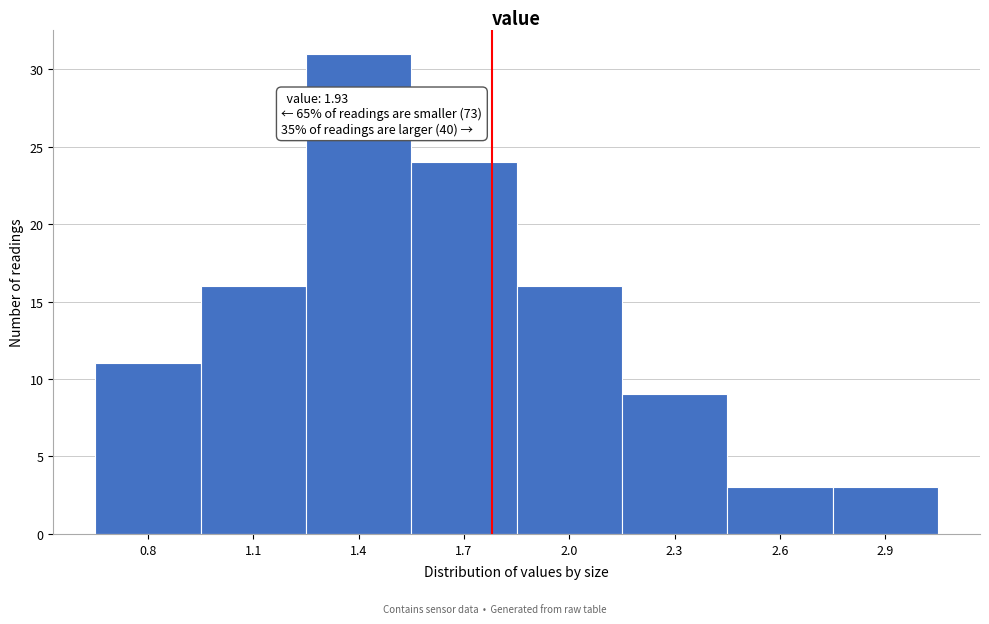

Reading left to right, list all the values displayed in this chart.

11	16	31	24	16	9	3	3